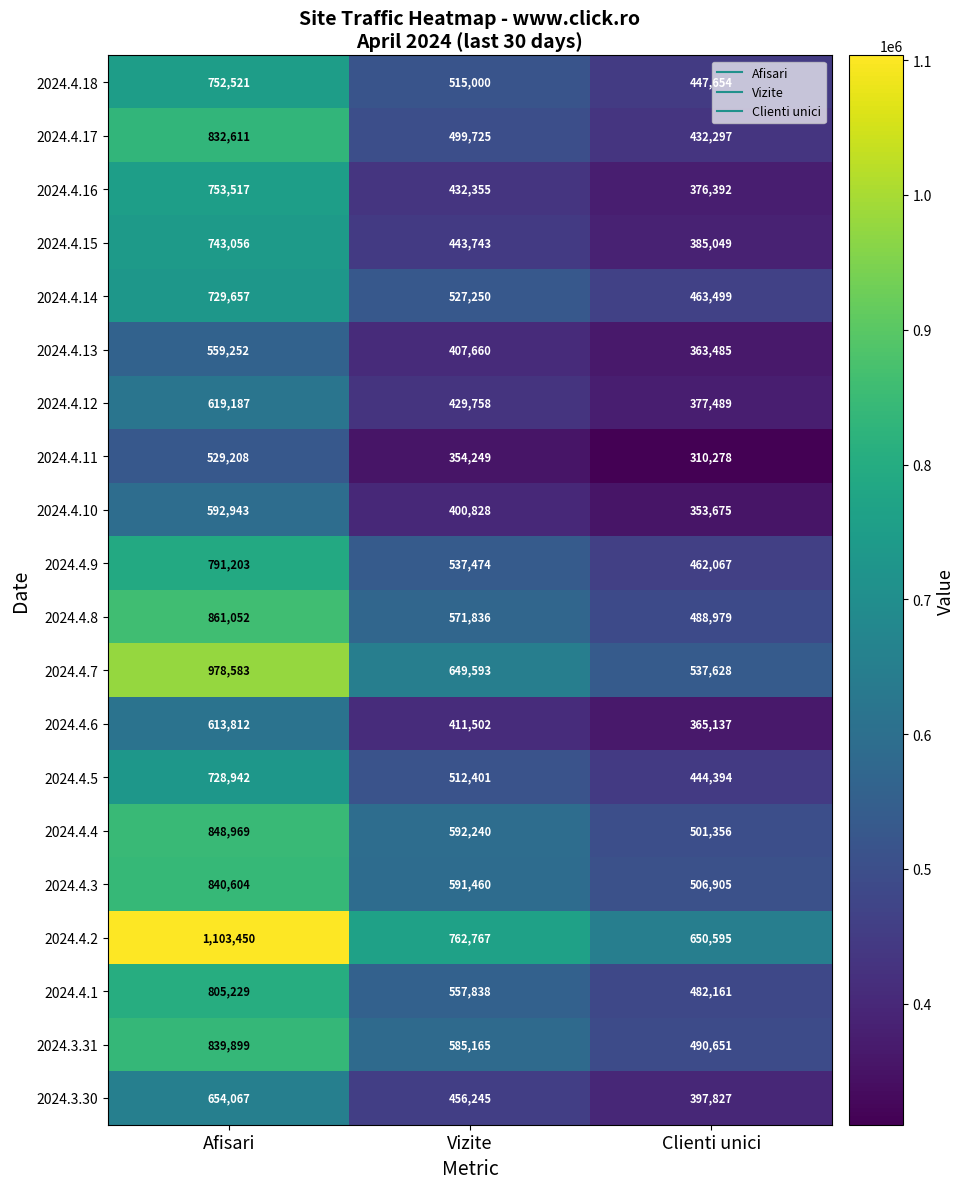

How many series are shown in this chart?

20